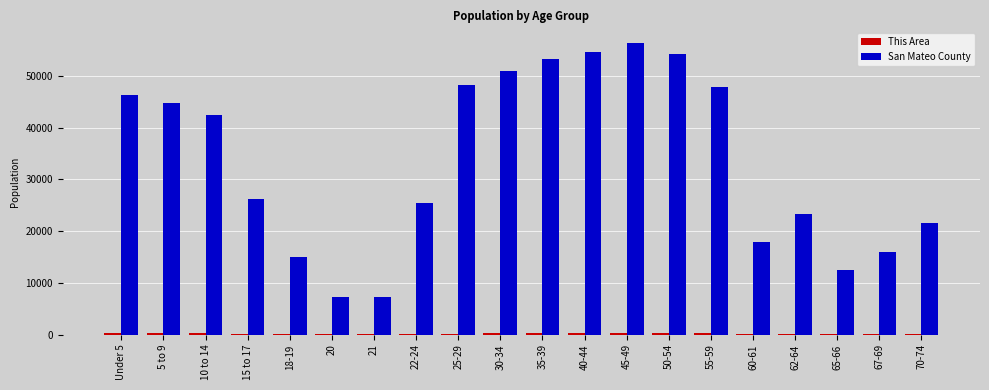

Which series has the largest total across all categories?

San Mateo County